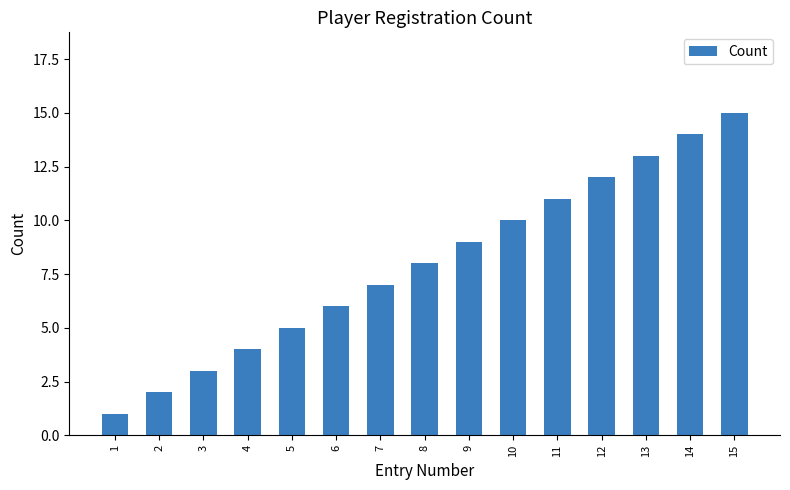

Are the bars horizontal?

No